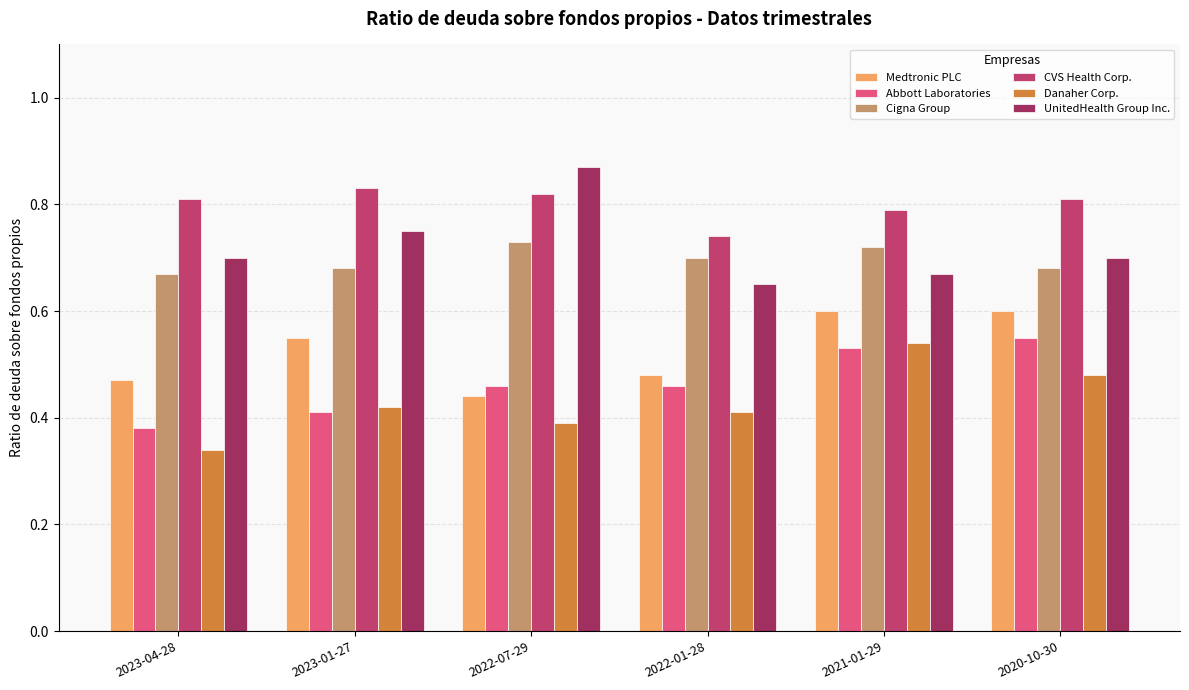

At how many categories does at least one series exceed 0?

6